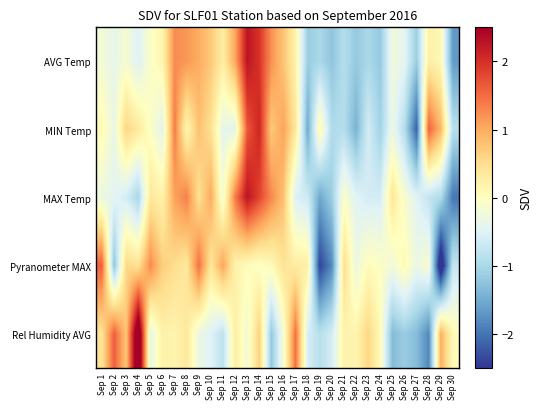

Reading left to right, extract all data points from this chart.

AVG Temp: Sep 1=-0.2	Sep 2=-0.4	Sep 3=-0.2	Sep 4=-0.5	Sep 5=-0.1	Sep 6=0.2	Sep 7=1.3	Sep 8=1.2	Sep 9=1.0	Sep 10=0.7	Sep 11=0.3	Sep 12=1.0	Sep 13=2.3	Sep 14=2.0	Sep 15=1.2	Sep 16=0.8	Sep 17=0.2	Sep 18=-1.1	Sep 19=-1.0	Sep 20=-1.2	Sep 21=-0.9	Sep 22=-1.2	Sep 23=-1.0	Sep 24=-1.2	Sep 25=-0.2	Sep 26=-0.4	Sep 27=-1.1	Sep 28=0.2	Sep 29=0.1	Sep 30=-1.7
MIN Temp: Sep 1=0.1	Sep 2=-0.3	Sep 3=0.6	Sep 4=0.3	Sep 5=-0.0	Sep 6=-0.4	Sep 7=1.4	Sep 8=0.1	Sep 9=0.8	Sep 10=0.5	Sep 11=-0.4	Sep 12=-0.4	Sep 13=1.7	Sep 14=2.1	Sep 15=0.7	Sep 16=1.1	Sep 17=0.4	Sep 18=-1.5	Sep 19=0.1	Sep 20=-0.9	Sep 21=-0.9	Sep 22=-1.4	Sep 23=-0.6	Sep 24=-1.1	Sep 25=-0.3	Sep 26=-0.9	Sep 27=-2.1	Sep 28=1.6	Sep 29=0.9	Sep 30=-0.9
MAX Temp: Sep 1=-0.3	Sep 2=-0.4	Sep 3=-0.6	Sep 4=-1.0	Sep 5=0.4	Sep 6=0.2	Sep 7=1.1	Sep 8=1.4	Sep 9=0.5	Sep 10=1.0	Sep 11=-0.2	Sep 12=1.4	Sep 13=2.3	Sep 14=1.8	Sep 15=1.3	Sep 16=0.8	Sep 17=-0.5	Sep 18=-0.7	Sep 19=-1.5	Sep 20=-1.1	Sep 21=-0.1	Sep 22=-0.5	Sep 23=-0.6	Sep 24=-0.6	Sep 25=0.4	Sep 26=-0.1	Sep 27=-0.5	Sep 28=-0.8	Sep 29=-0.9	Sep 30=-2.0
Pyranometer MAX: Sep 1=1.6	Sep 2=-1.2	Sep 3=0.6	Sep 4=0.4	Sep 5=1.3	Sep 6=0.7	Sep 7=0.5	Sep 8=0.4	Sep 9=1.5	Sep 10=0.4	Sep 11=1.0	Sep 12=0.2	Sep 13=0.0	Sep 14=-0.0	Sep 15=0.1	Sep 16=0.4	Sep 17=0.3	Sep 18=0.3	Sep 19=-2.4	Sep 20=-1.8	Sep 21=0.5	Sep 22=-0.3	Sep 23=0.1	Sep 24=-0.0	Sep 25=-0.2	Sep 26=0.1	Sep 27=-0.3	Sep 28=-0.1	Sep 29=-3.0	Sep 30=-0.8
Rel Humidity AVG: Sep 1=0.4	Sep 2=1.6	Sep 3=0.8	Sep 4=3.2	Sep 5=-0.4	Sep 6=0.2	Sep 7=0.2	Sep 8=0.4	Sep 9=-0.3	Sep 10=-0.5	Sep 11=-0.8	Sep 12=0.3	Sep 13=-0.2	Sep 14=0.7	Sep 15=-1.2	Sep 16=-0.2	Sep 17=1.5	Sep 18=-0.6	Sep 19=-0.9	Sep 20=-0.6	Sep 21=0.2	Sep 22=0.2	Sep 23=0.6	Sep 24=0.1	Sep 25=-1.3	Sep 26=-1.1	Sep 27=-1.3	Sep 28=-1.8	Sep 29=1.0	Sep 30=0.1